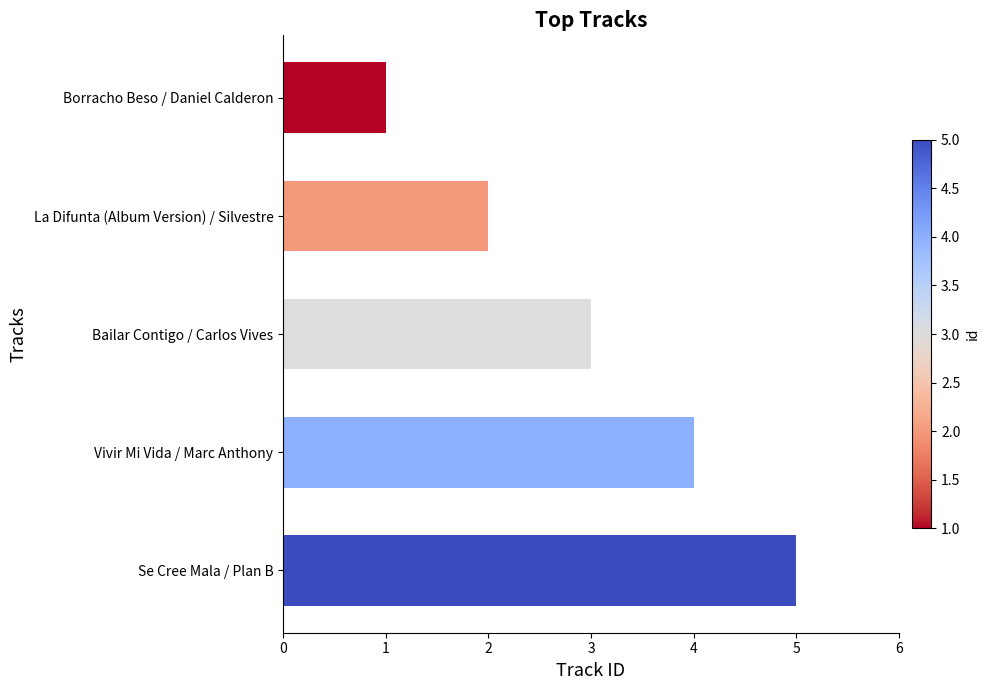

Reading top to bottom, transcribe all the data shown in this chart.

1	2	3	4	5